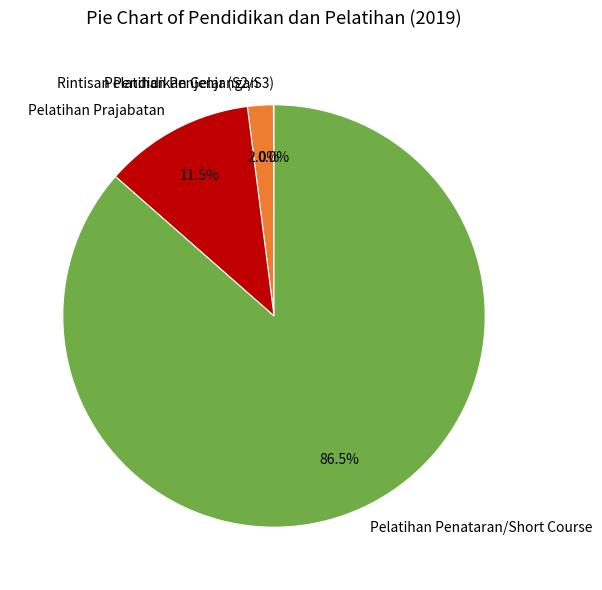

Which category accounts for the majority?

Pelatihan Penataran/Short Course